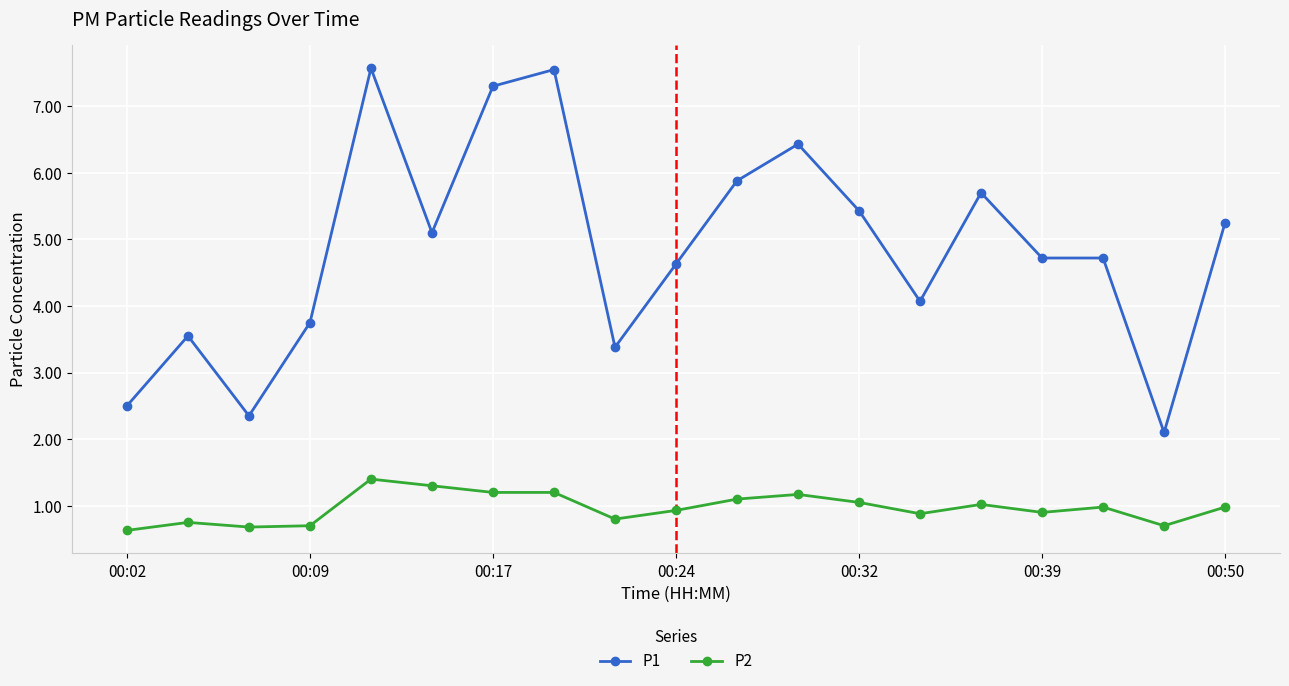

What is the value of the P2 point at the 8th from the left?

1.2